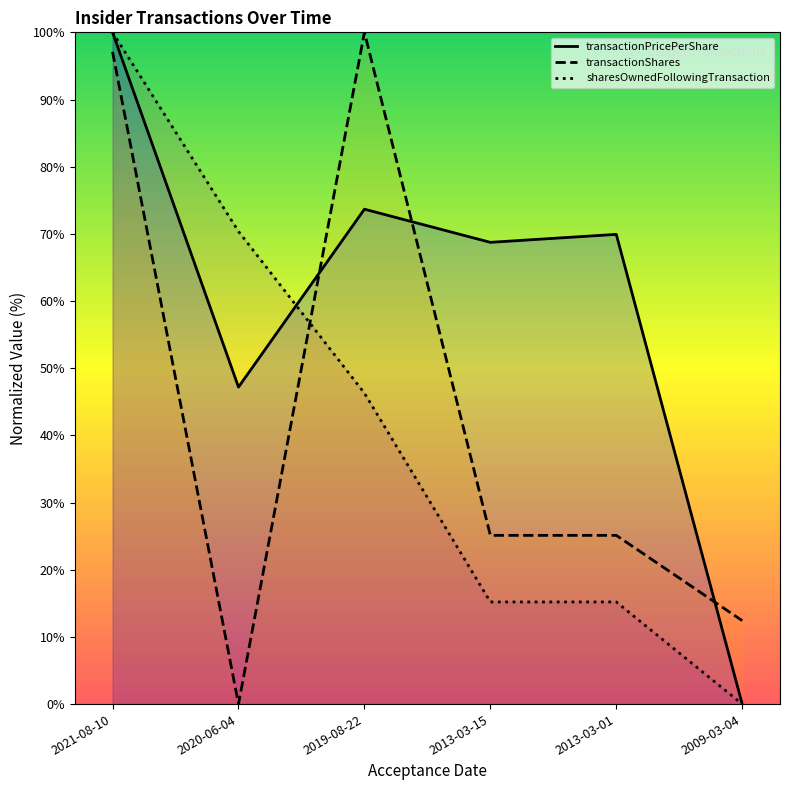

Which series has the widest spread of values?

transactionPricePerShare